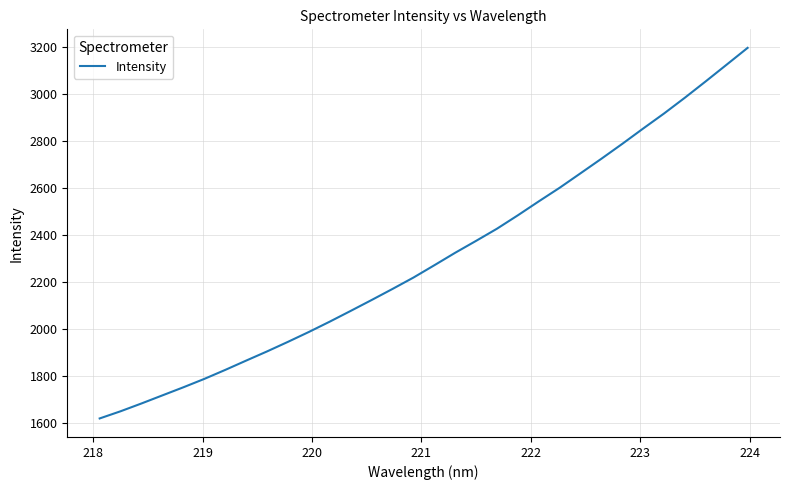

Count the number of categories in the chart.

32